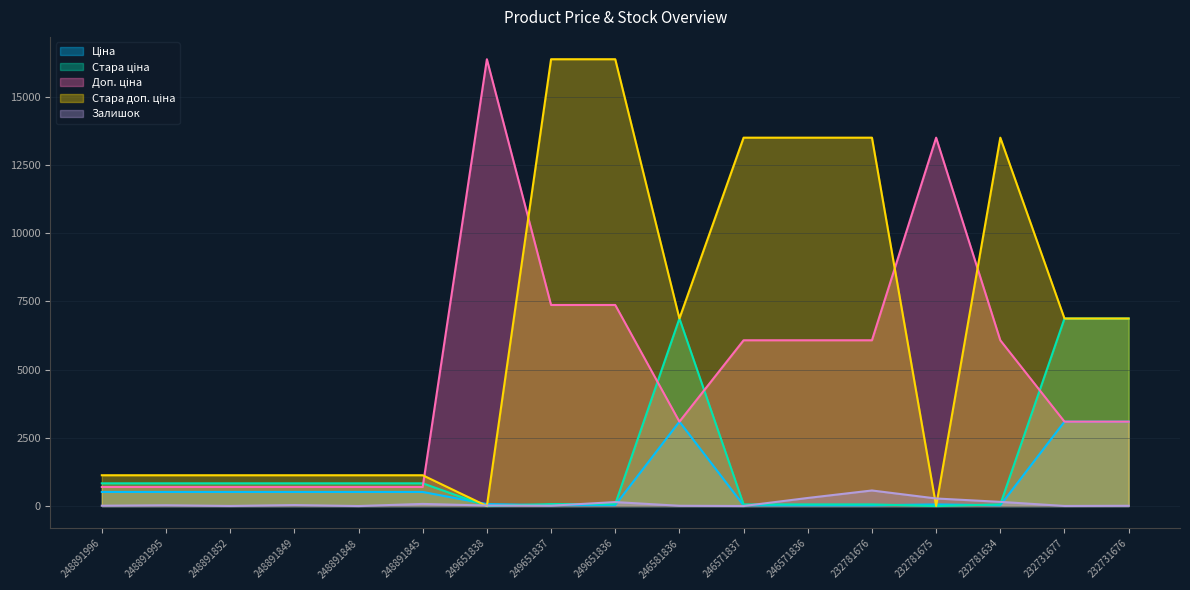

At which category does the chart reach its minimum across all series?

249651838